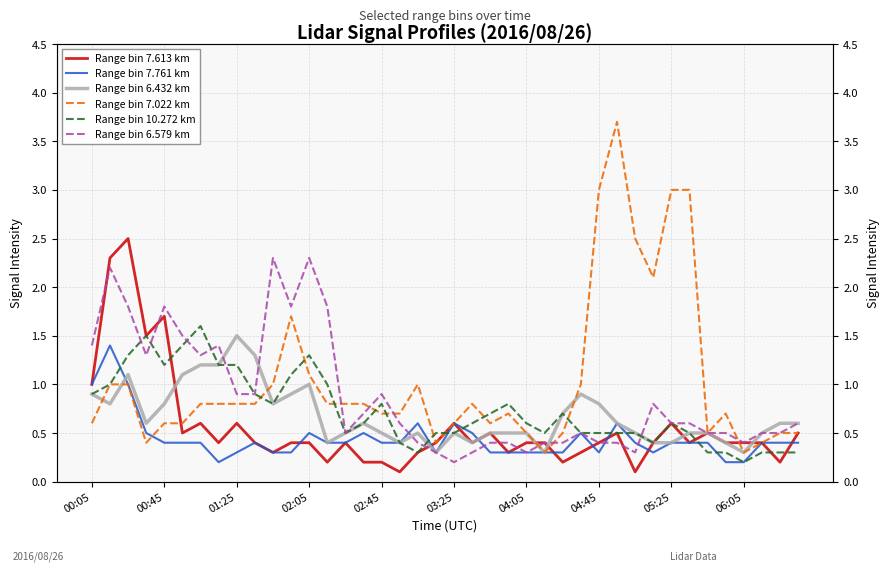

How many lines are shown in the chart?

6